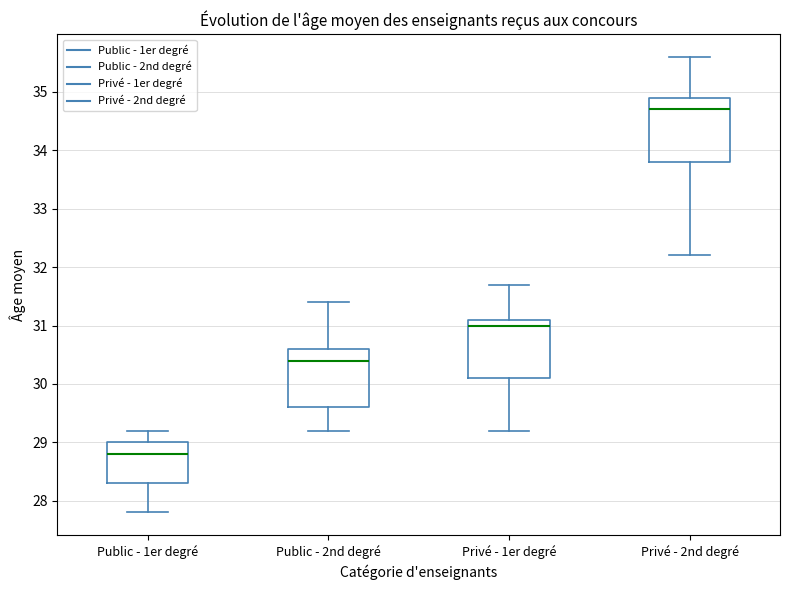

Which box's median line is the lowest?

Public - 1er degré